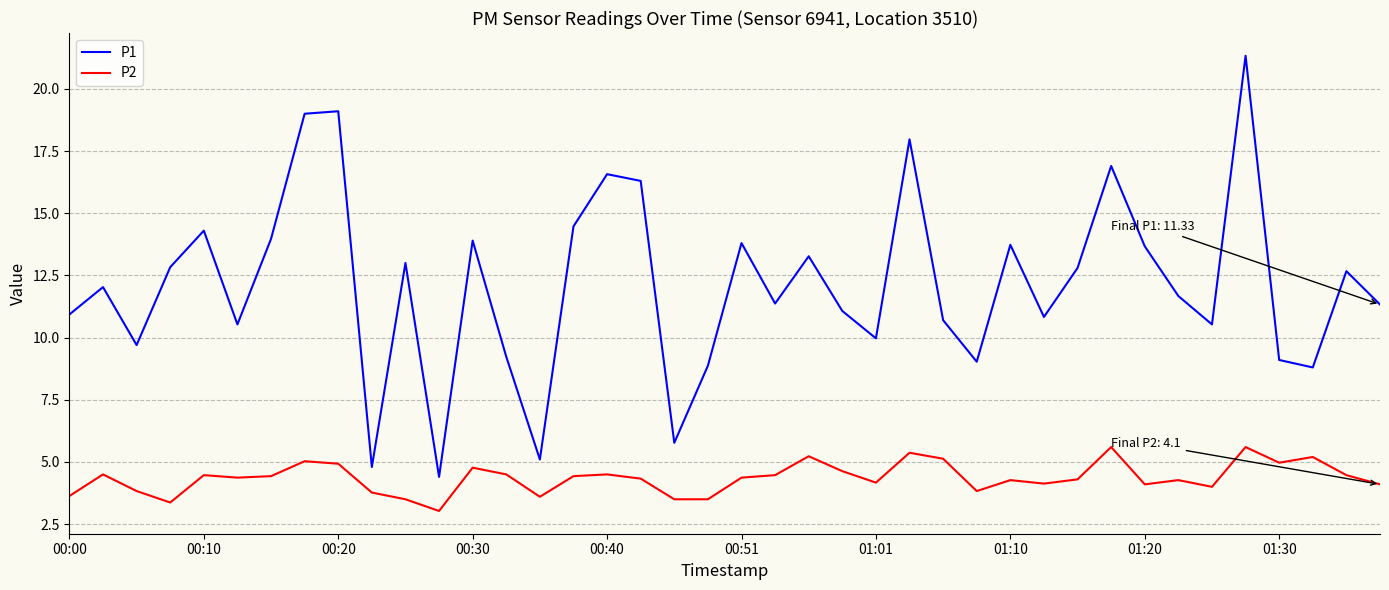

Which series has the largest range (max minus min)?

P1